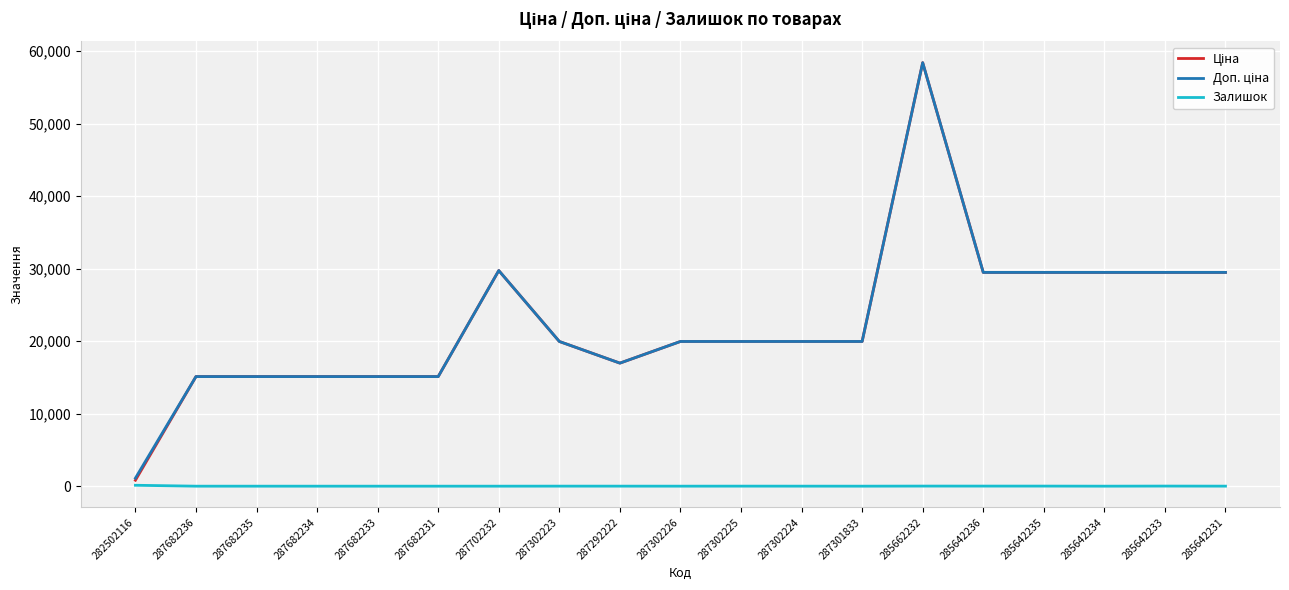

At which category is the sum across all series the highest?

285662232